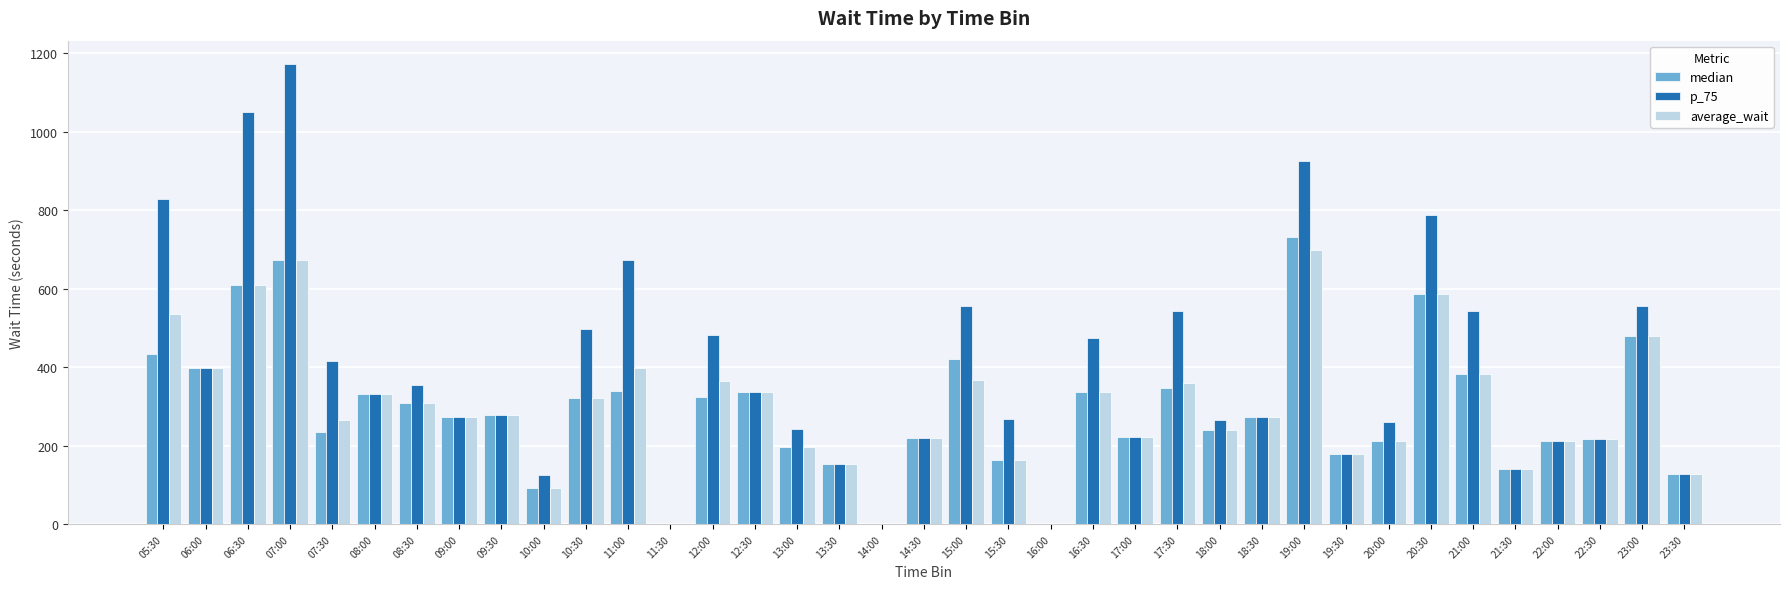

What is the total value across all series at 05:30?

1800.0